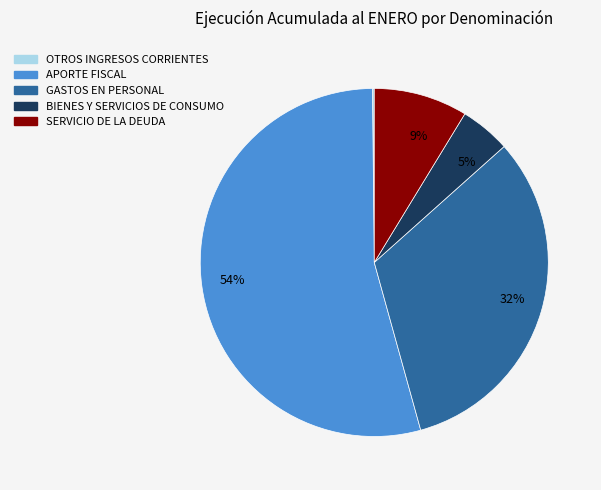

Which slice is the largest?

APORTE FISCAL